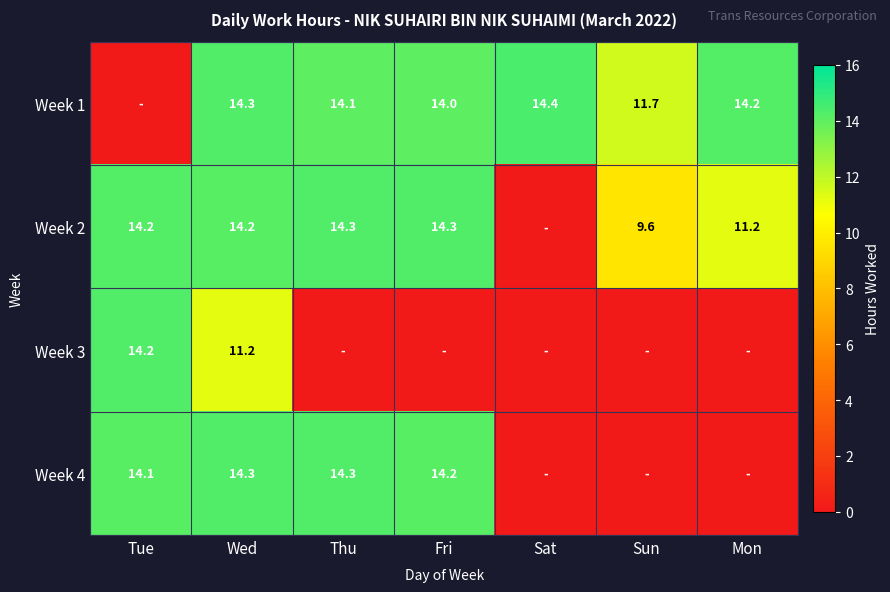

Between Wed and Fri, which is larger?

Wed